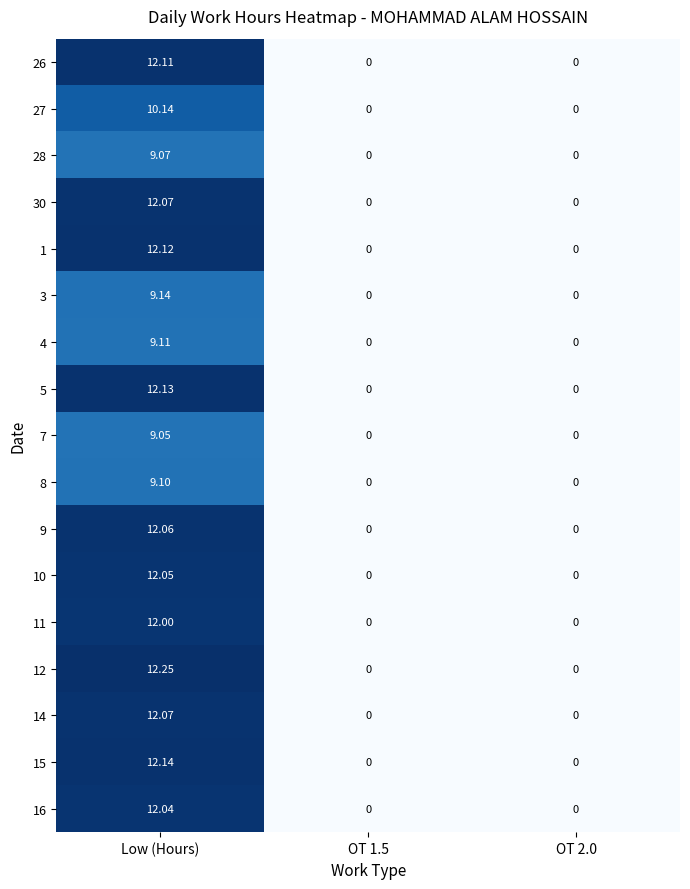

At which category is the sum across all series the highest?

Low (Hours)